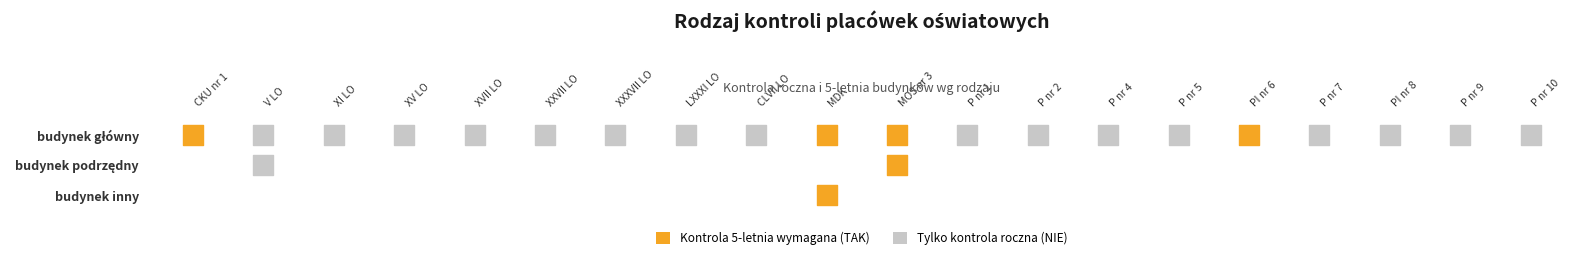

The budynek inny series shows 0 at LXXXI Liceum Ogólnokształcące. True or false?

True